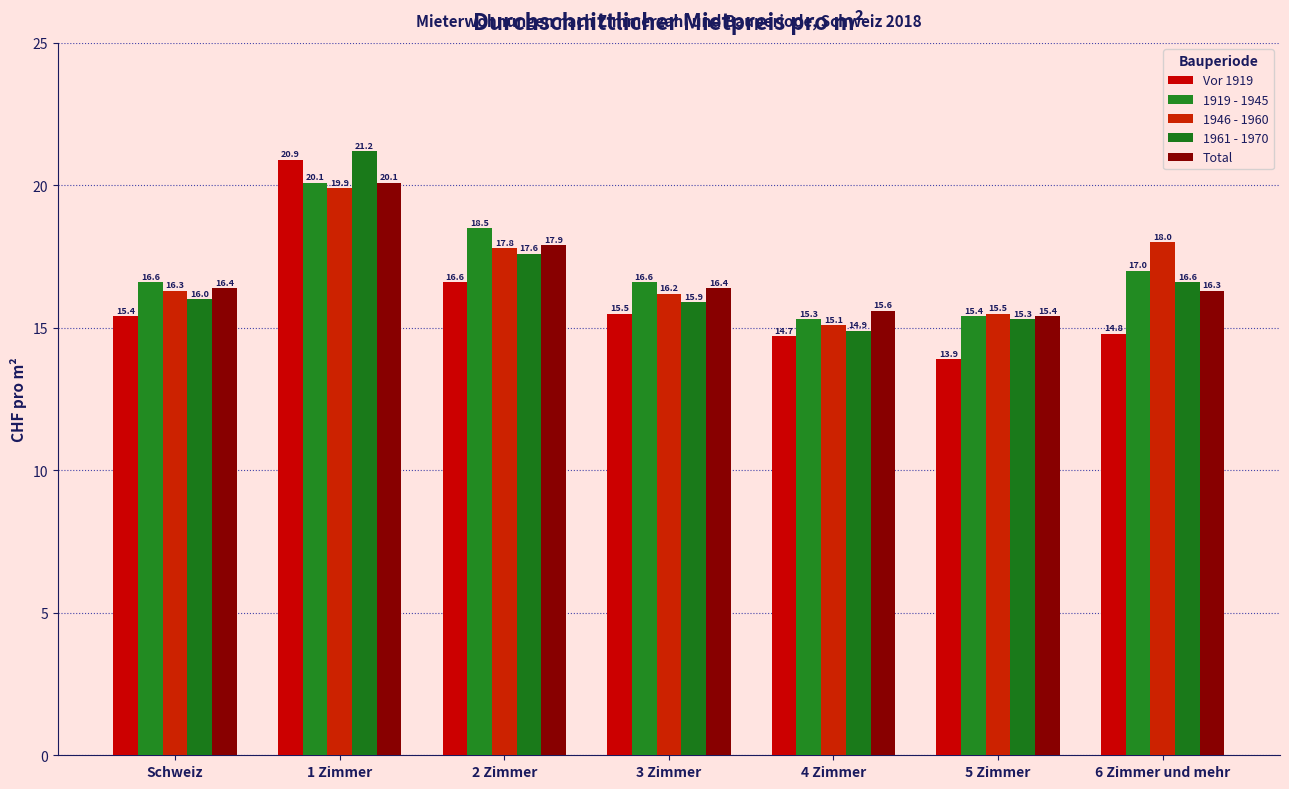

At which label is 1946 - 1960 closest to 17?

Schweiz